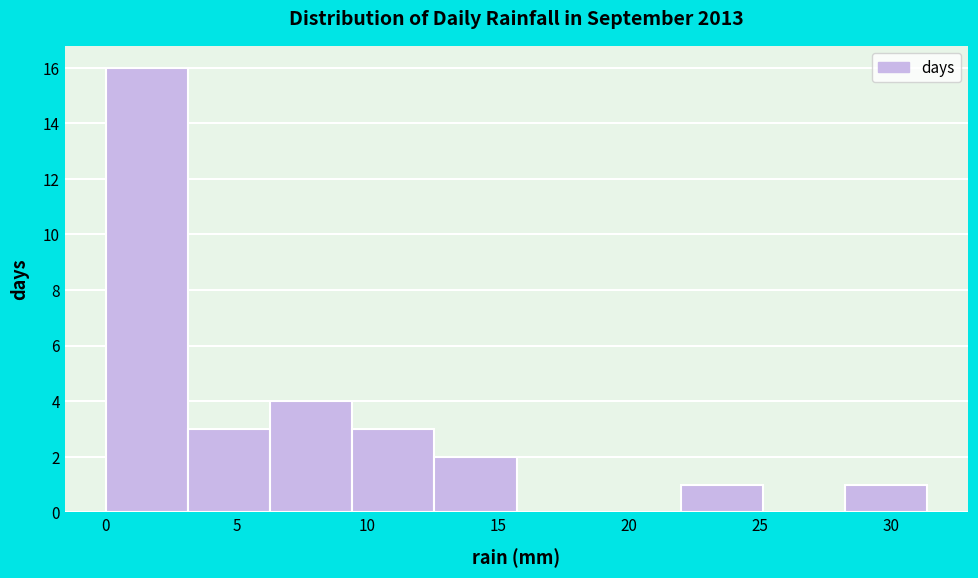

Reading left to right, list every bar in this chart as the range it spans on the x-axis followed by its height. Neither the bar edges nor the heights are printed on the chart, so give them approximately, as read against the axes.

0.0 to 3.0: 16
3.0 to 6.5: 3
6.5 to 9.5: 4
9.5 to 12.5: 3
12.5 to 15.5: 2
15.5 to 19.0: 0
19.0 to 22.0: 0
22.0 to 25.0: 1
25.0 to 28.5: 0
28.5 to 31.5: 1